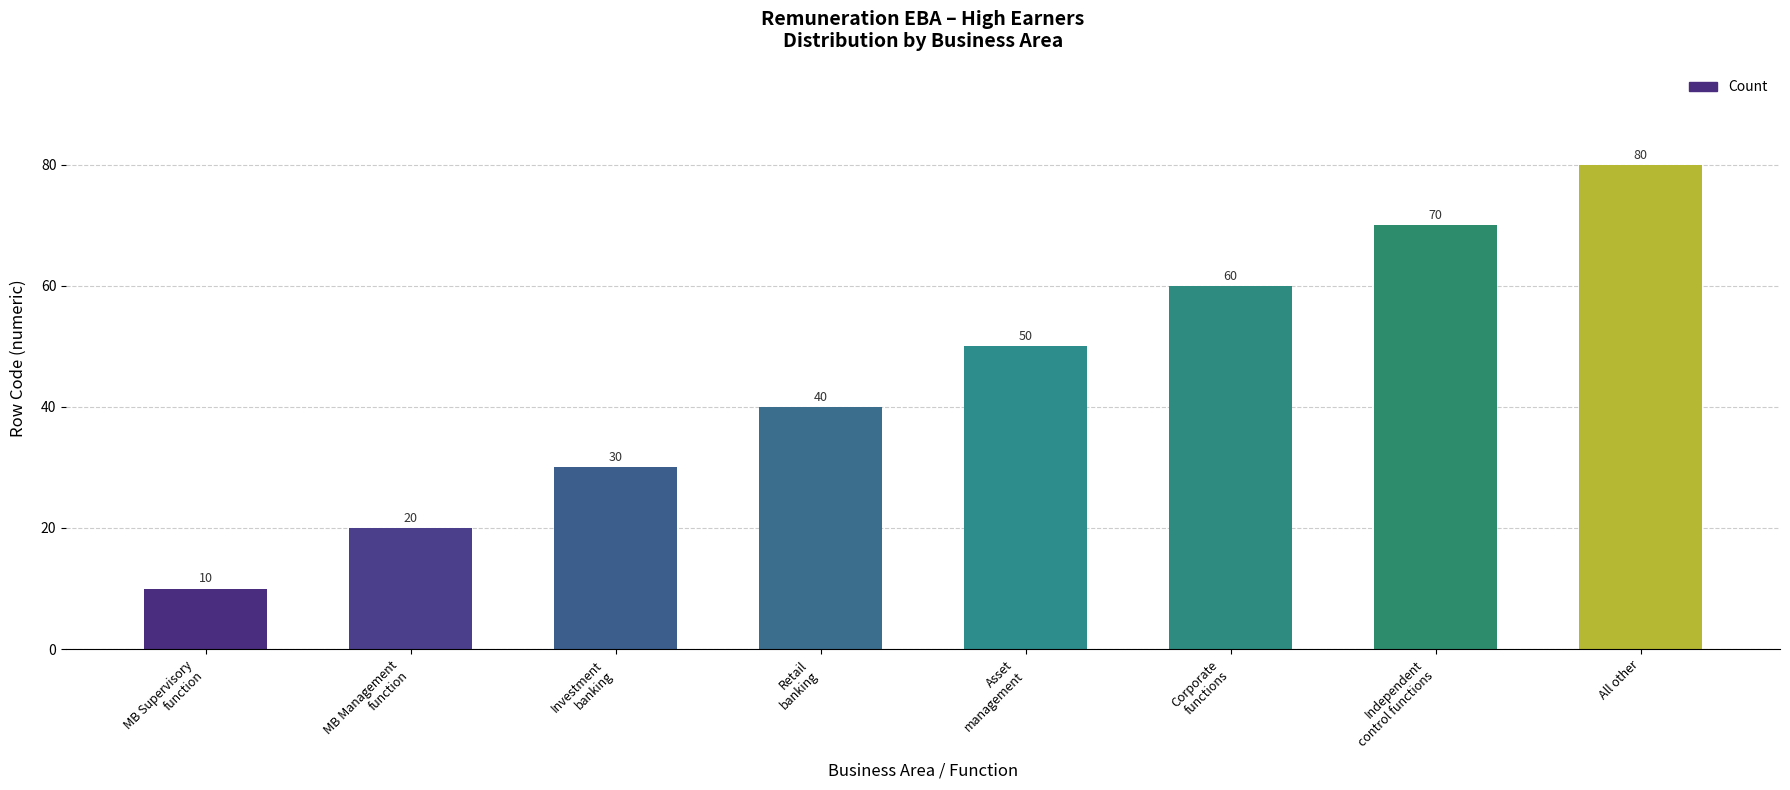

Is it true that the value at Independent
control functions is 70?

True